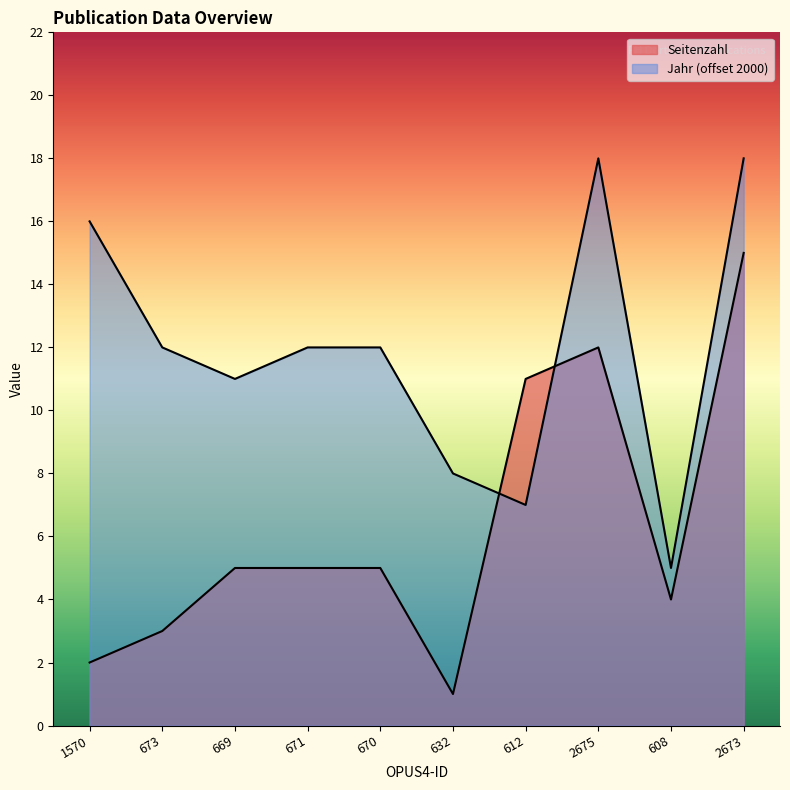

How many data points in Jahr der Fertigstellung are above 12?

3